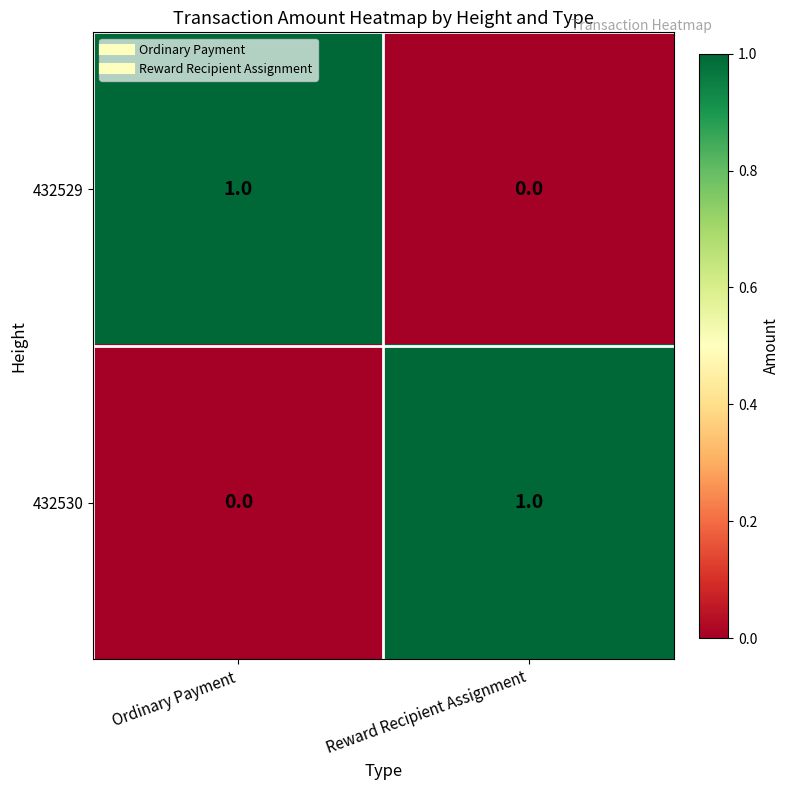

How many values in 432530 are above zero?

1